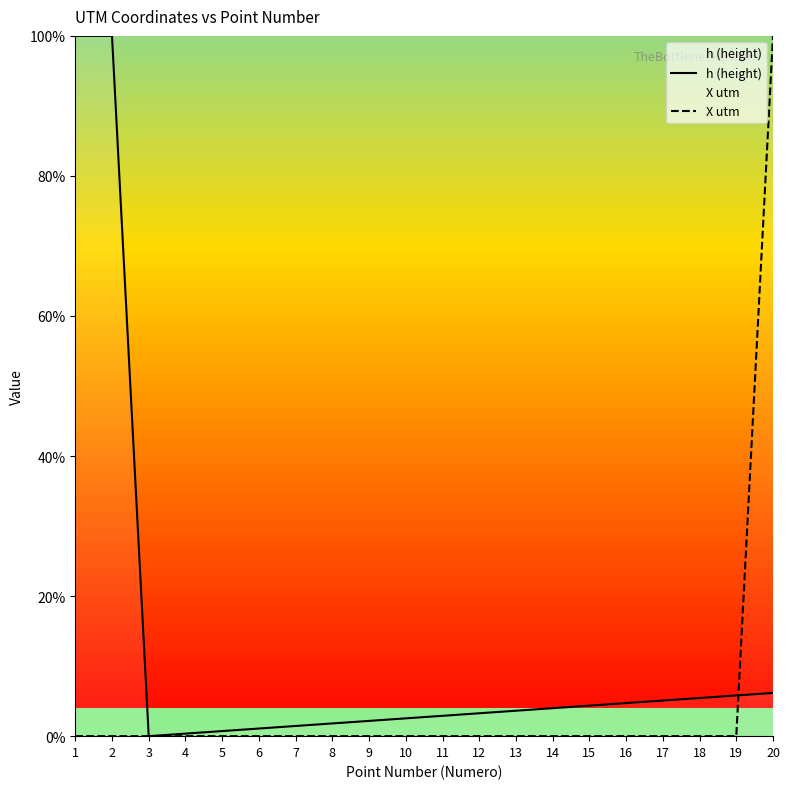

Which series changed the most between 8 and 16?

h (height)